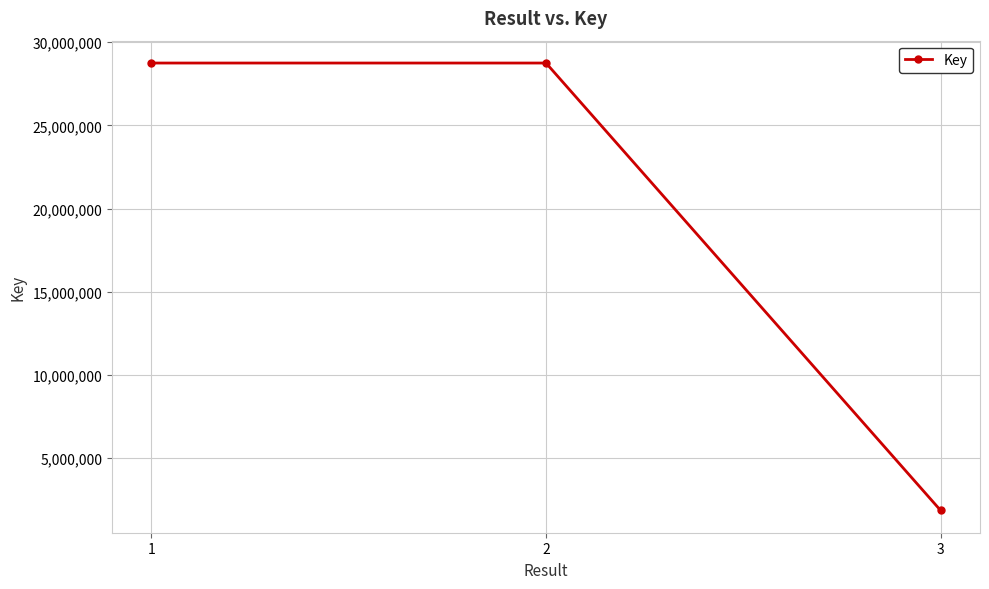

What is the sum of the values at 3 and 2?

30604030